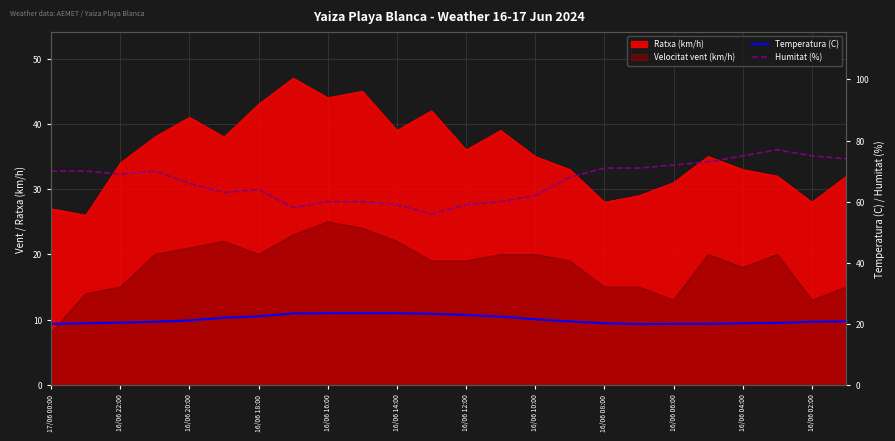

How many interior local valleys does the Temperatura (C) series have?

1